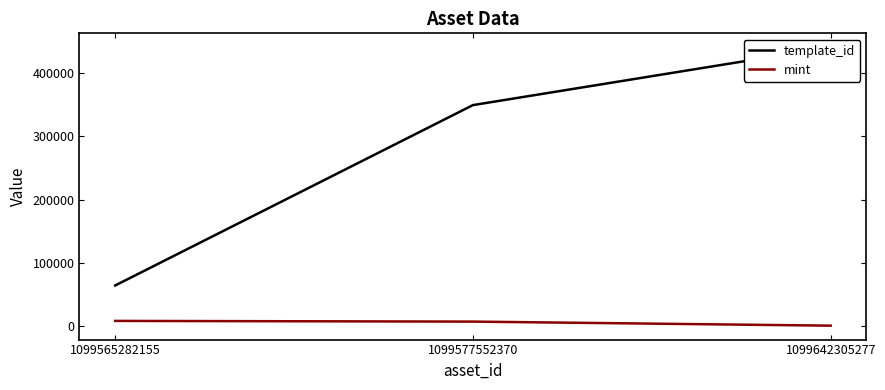

What is the sum of all mint values?

17467